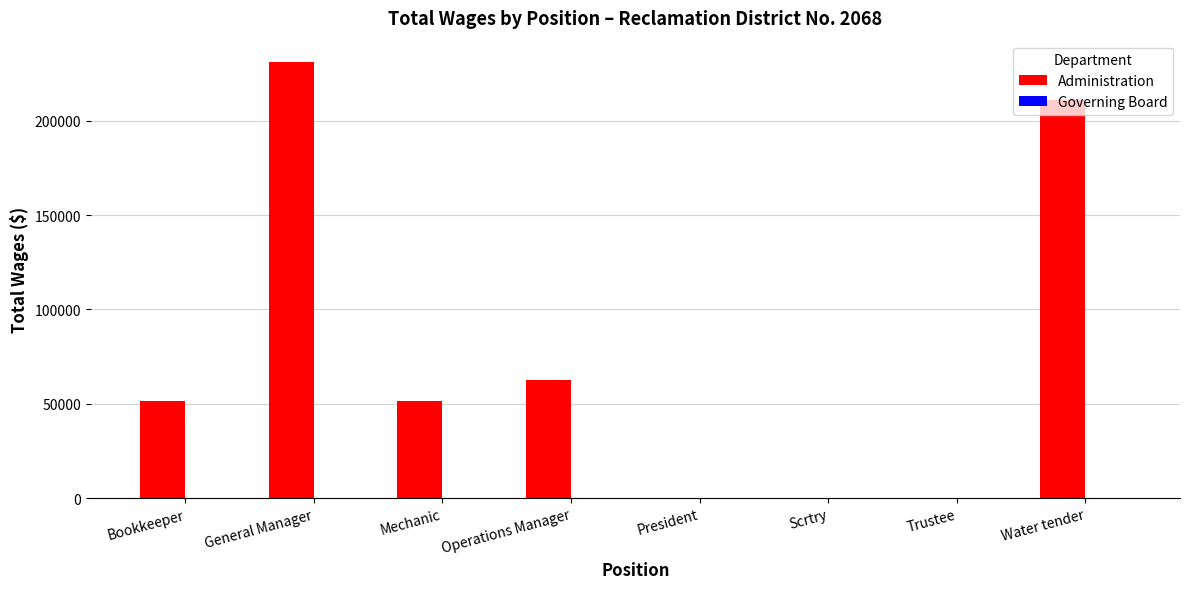

What is the ratio of the value at Mechanic to the value at Bookkeeper?

1.0